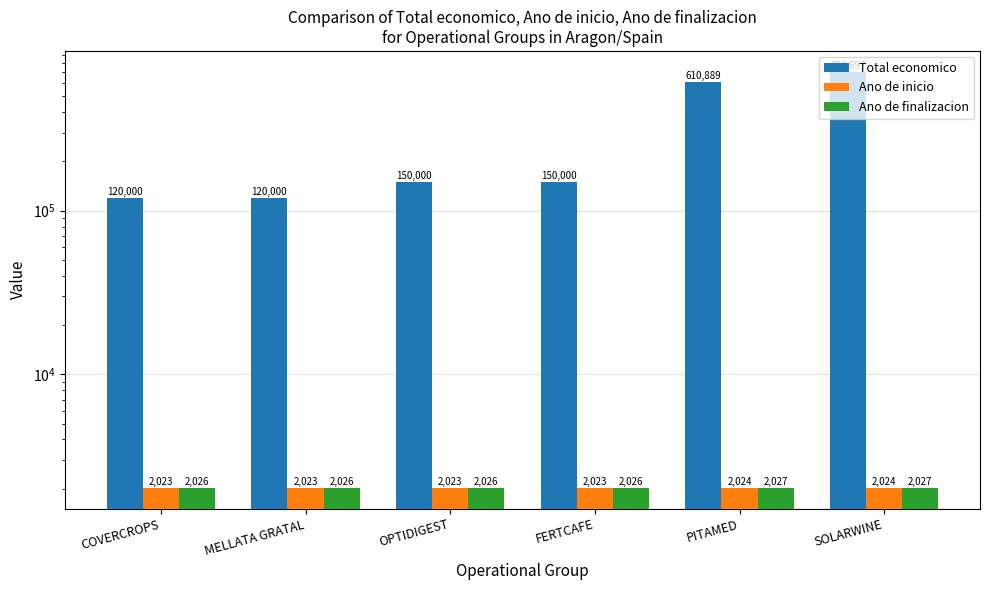

How many values in the Total economico series exceed 150000?

2